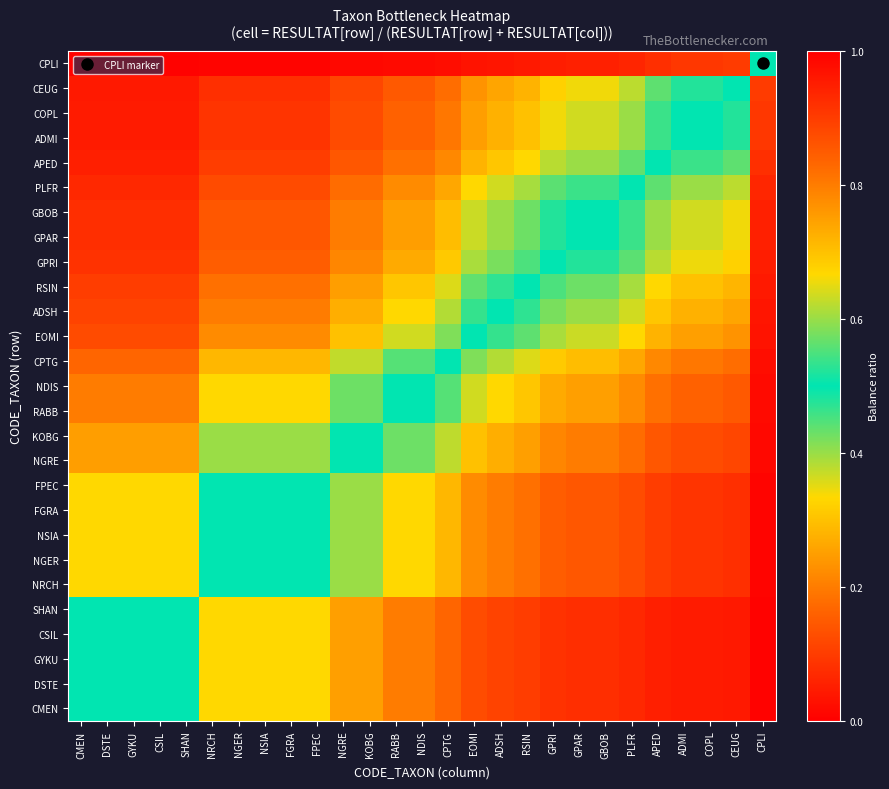

At which category is the sum across all series the highest?

CMEN